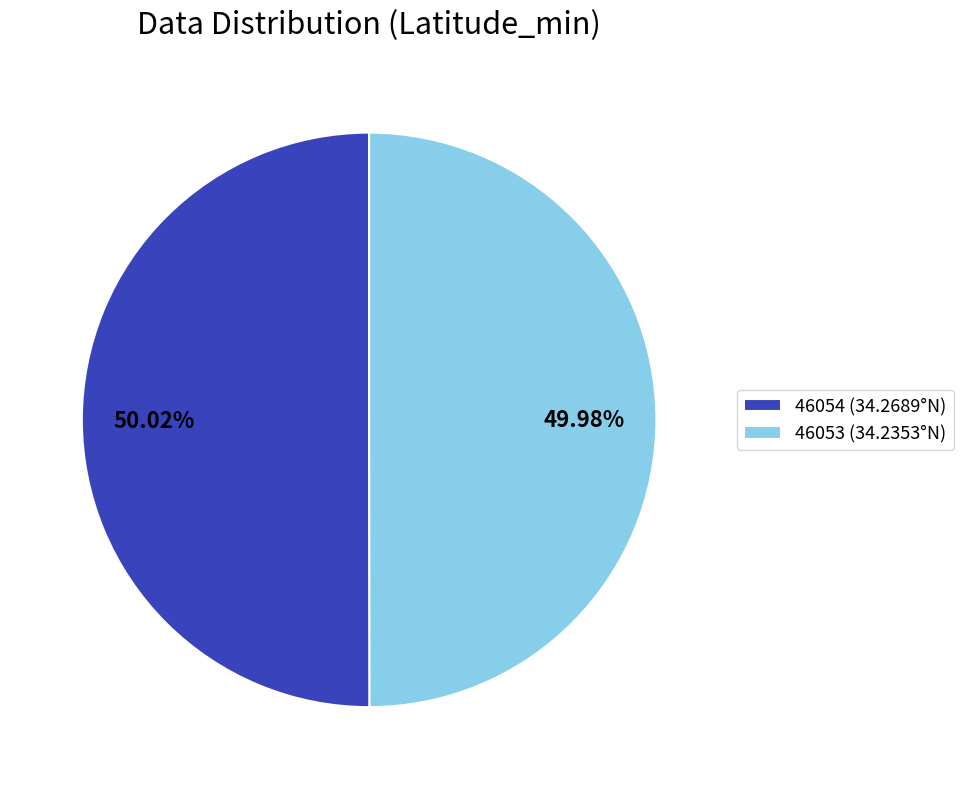

Is there a majority slice in this chart?

Yes